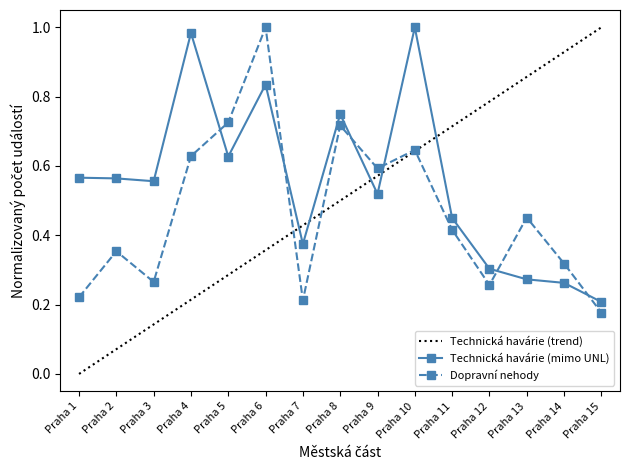

At which category does Technická havárie (mimo UNL) reach its first local peak?

Praha 4